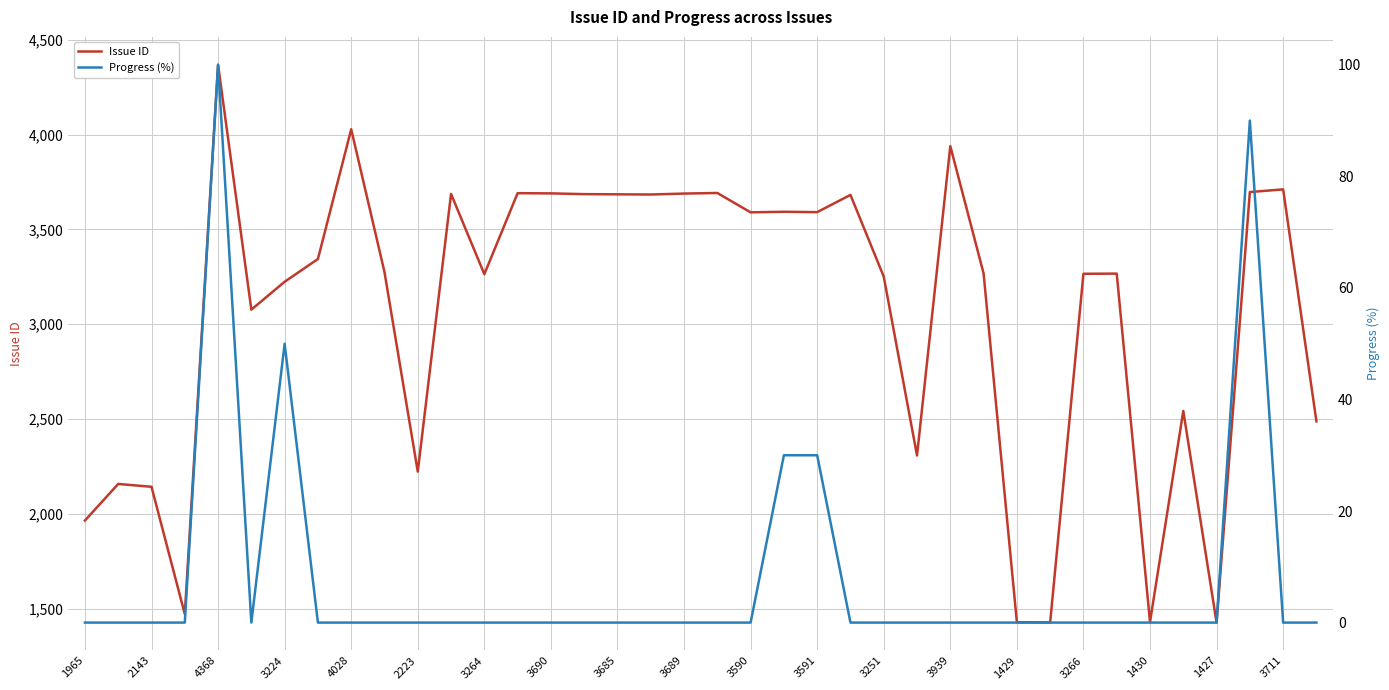

True or false: Issue ID has a value of 3591 at 3591.

True